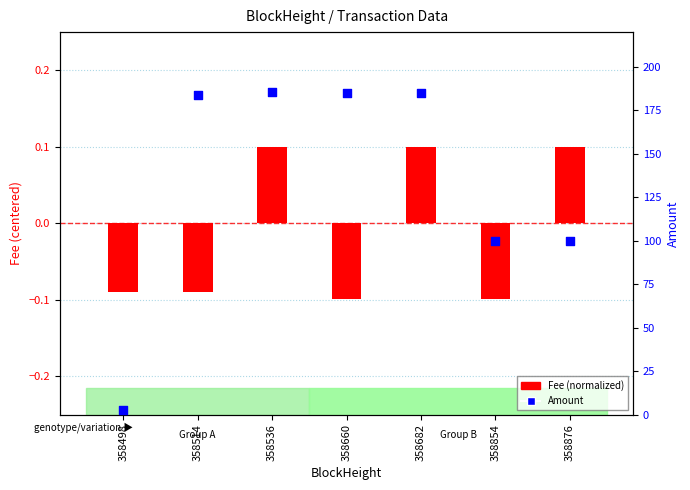

What is the total value across all series at 358536?

185.9